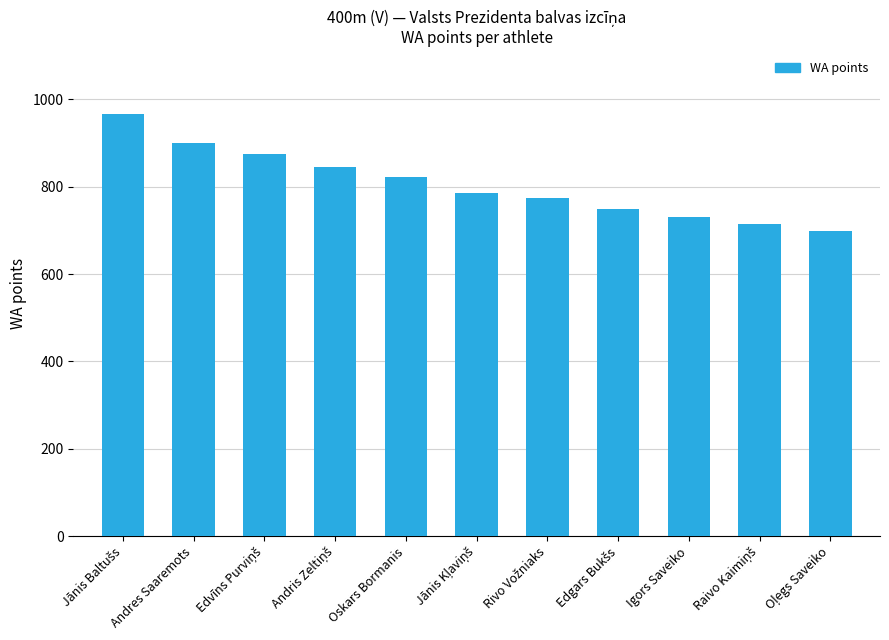

What is the value of the 2nd bar from the left?

899